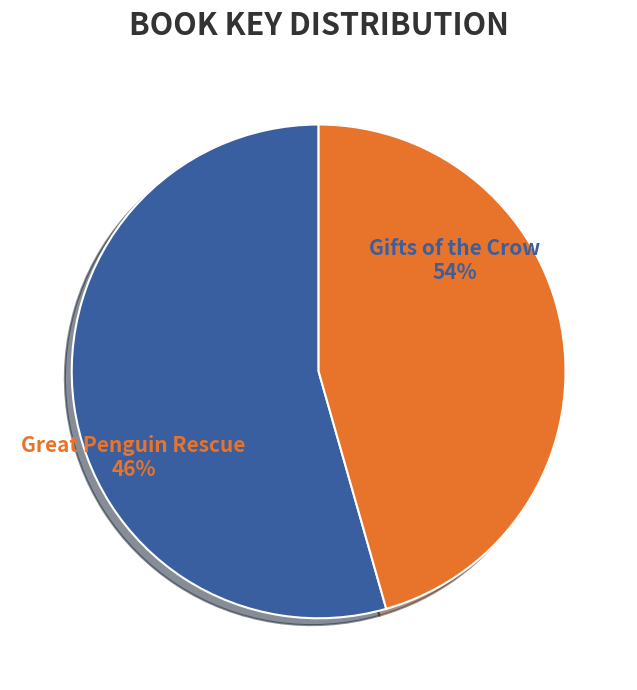

To the nearest percent, what percentage of the pie is Great Penguin Rescue?

46%